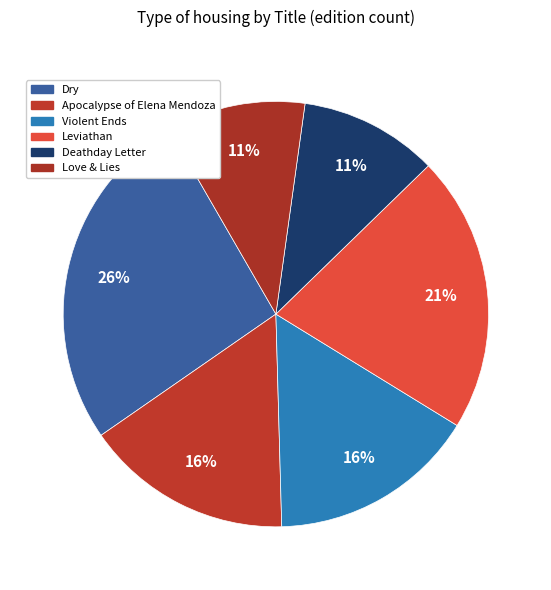

Is it true that Apocalypse of Elena Mendoza is 1% of the pie?

False